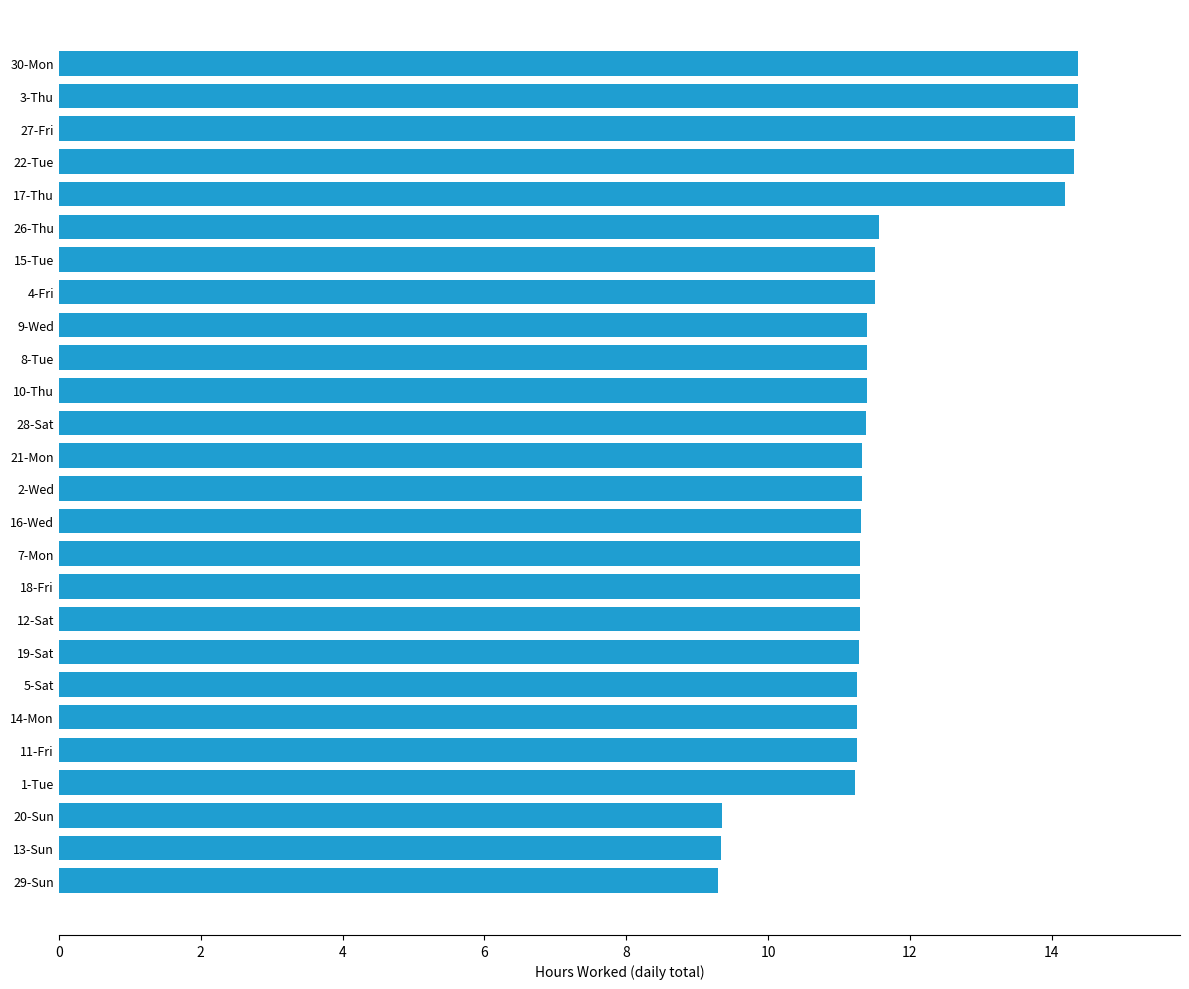

Is it true that the value at 4-Fri is 11.5?

True